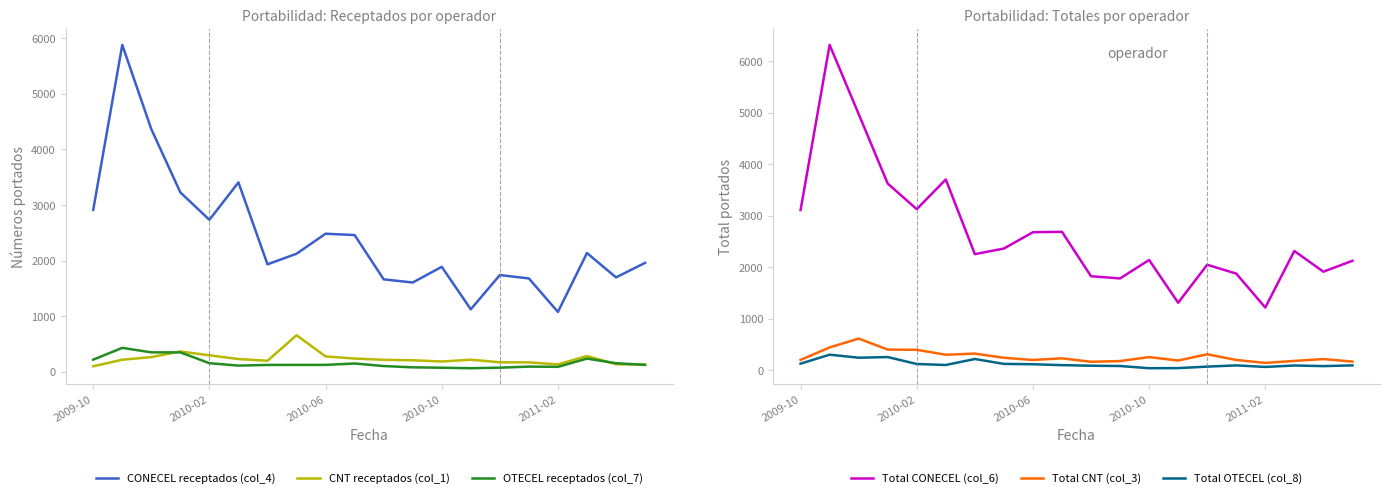

The Total CNT (col_3) series shows 496 at 14. True or false?

False